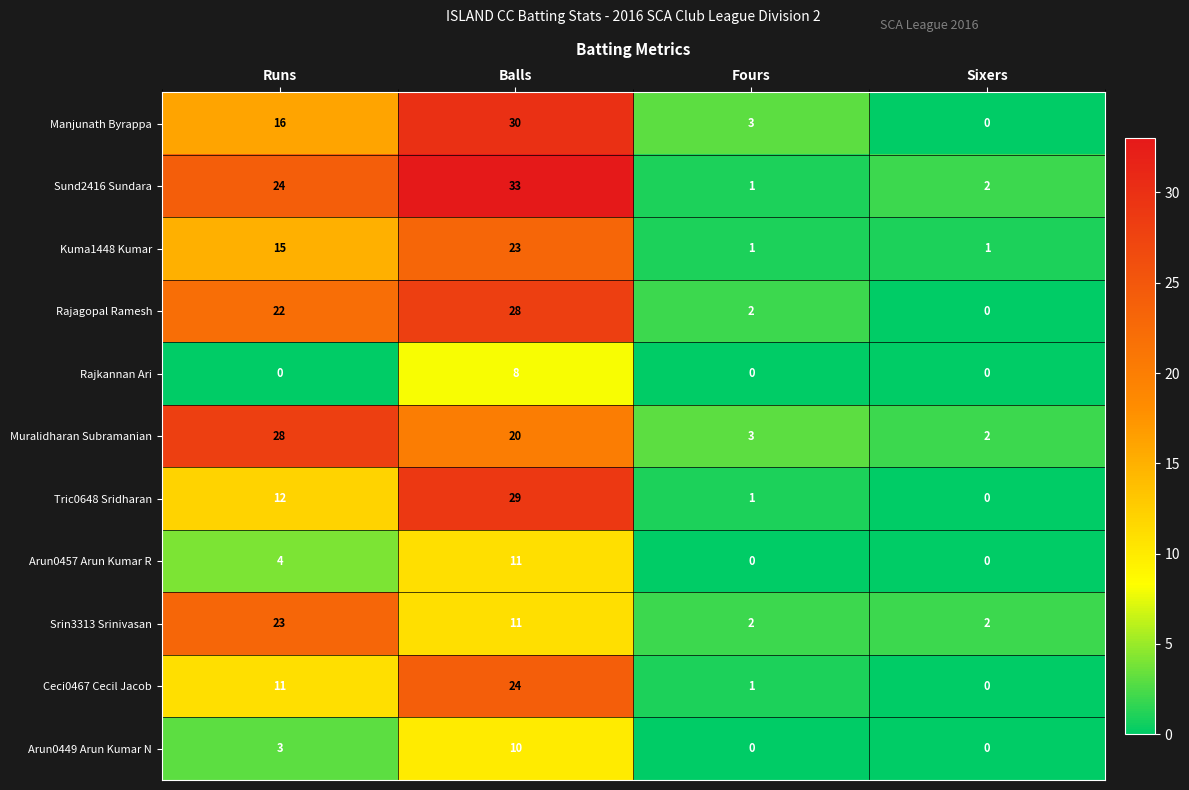

At which category is the sum across all series the highest?

Balls